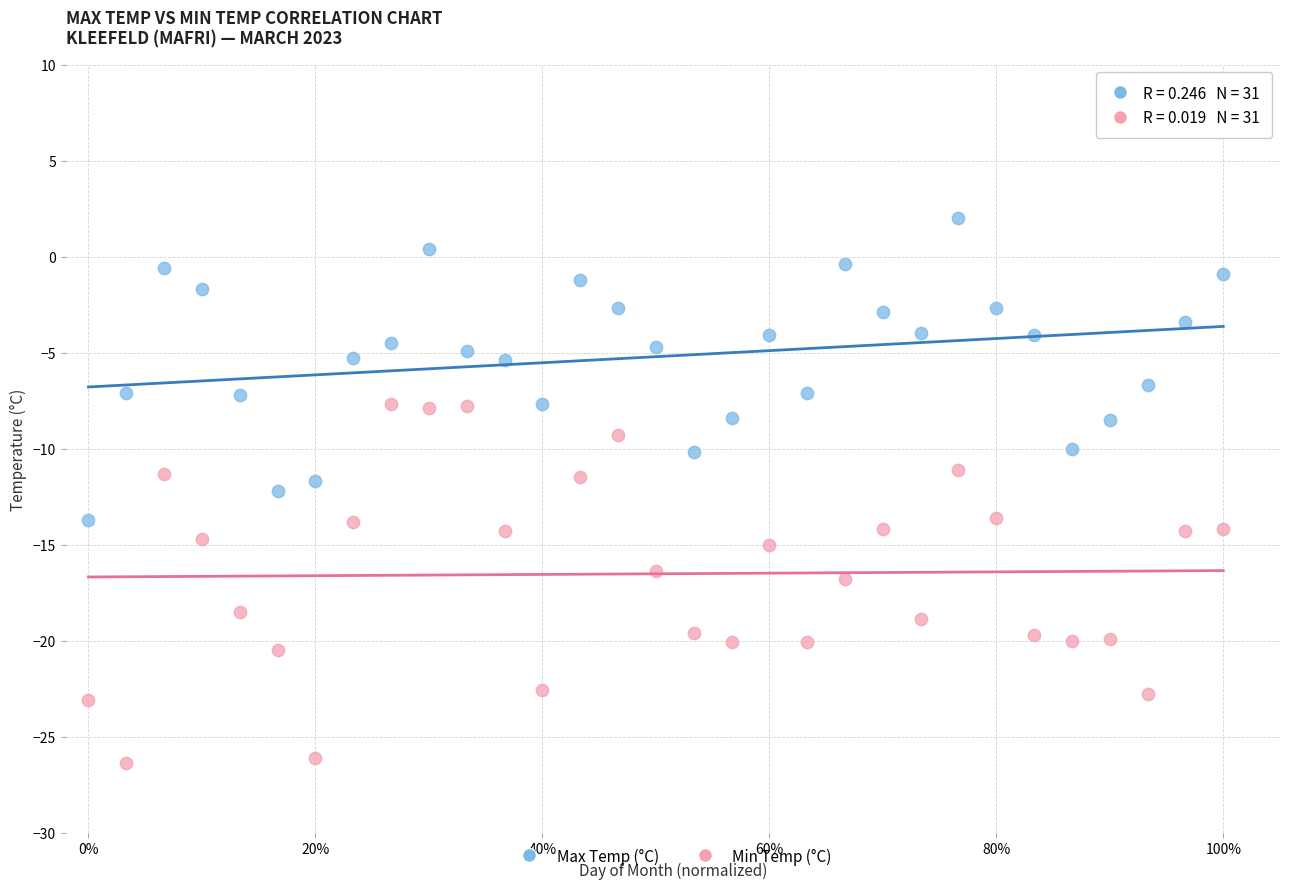

Which series contains the highest Y value?

Max Temp (°C)